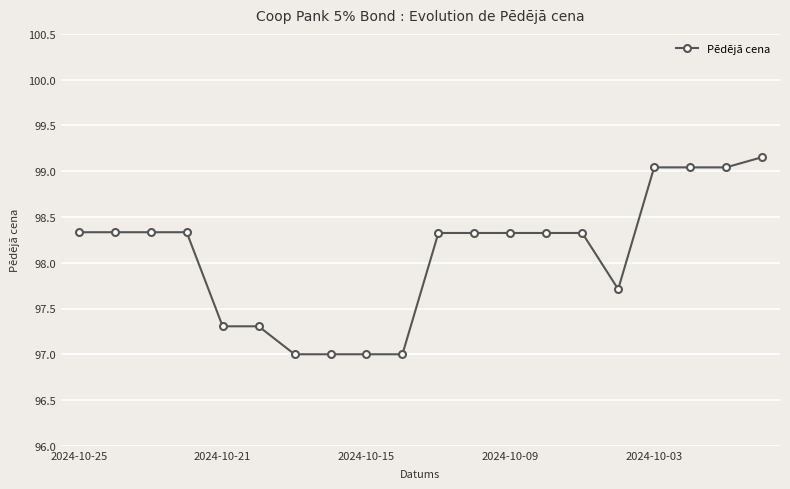

What is the smallest value displayed?

97.0